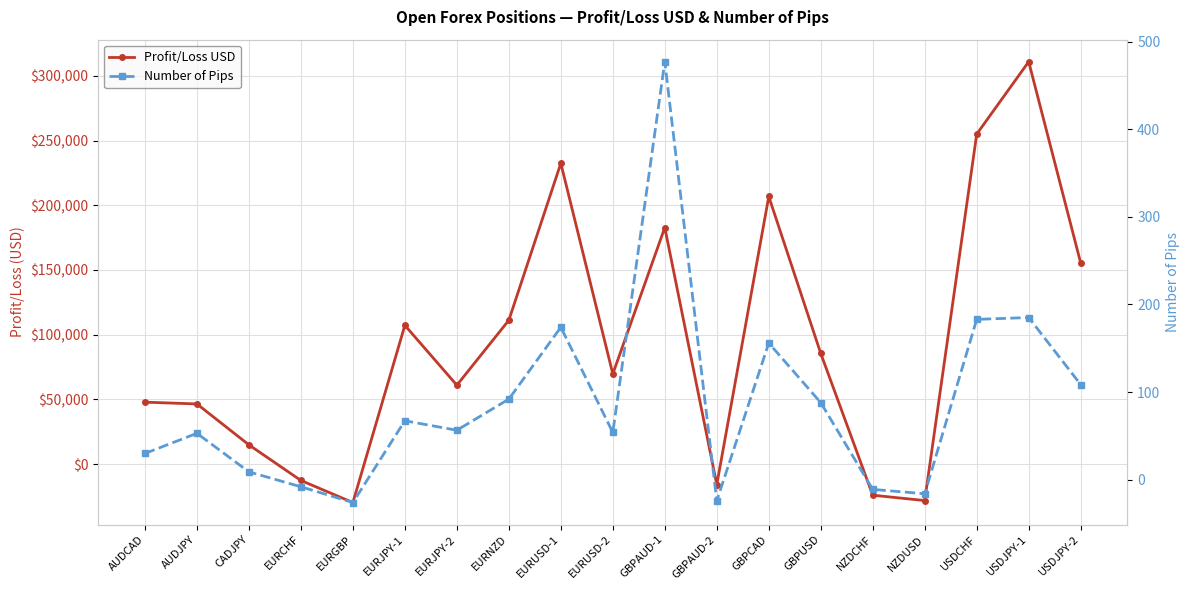

Reading left to right, what are all the values shown in this chart?

Profit/Loss USD: 47817.0	46438.6	14816.7	-12701.6	-29767.4	107215.6	60929.6	111167.2	232464.0	69654.6	182789.6	-15948.0	206783.3	85483.2	-24099.1	-28236.8	255011.3	310968.0	155428.3
Number of Pips: 30.0	53.0	9.0	-8.0	-26.0	67.3	56.5	92.0	174.0	54.0	477.0	-24.0	156.0	88.0	-11.0	-16.0	183.0	185.1	108.6